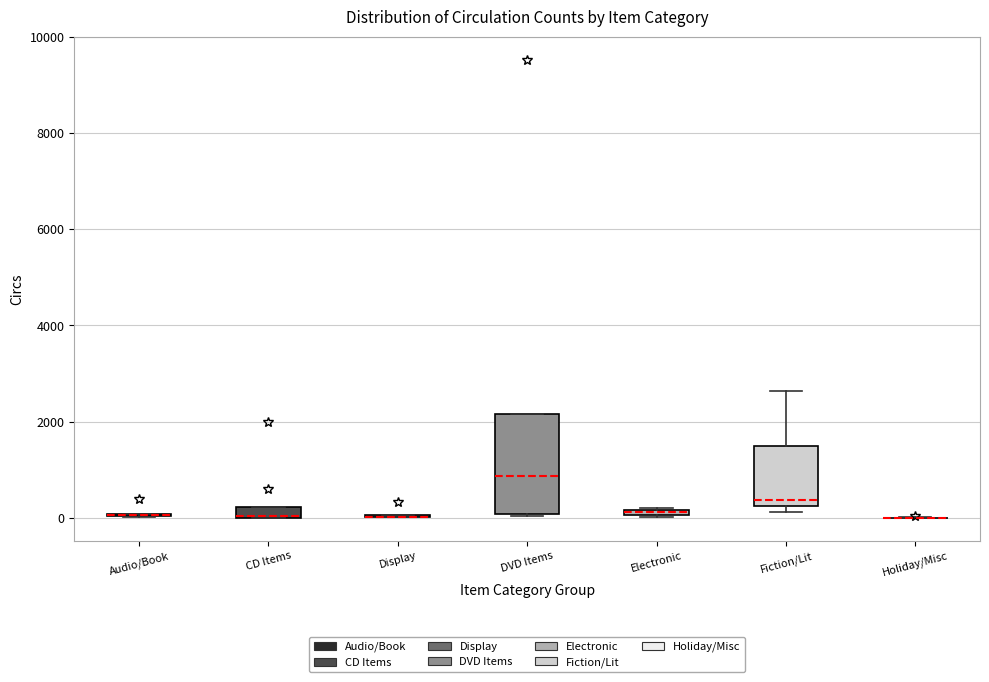

Comparing the boxes themselves (not the whiskers), which one is the tallest?

DVD Items